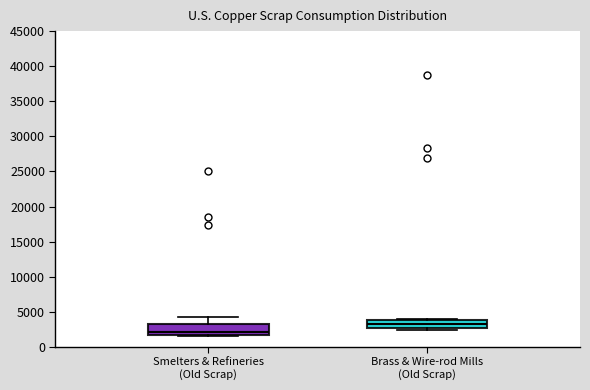

Reading left to right, read every box against the y-axis: the position of its median line, the range the box covers, and the ends of its whiskers. The values are not printed on the chart, so give them approximately, as read against the axis.

Smelters & Refineries (Old Scrap): median 2000, box 1500 to 3500, whiskers 1500 to 4500
Brass & Wire-rod Mills (Old Scrap): median 3000 (inside the box), box 3000 to 4000, whiskers 2500 to 4000